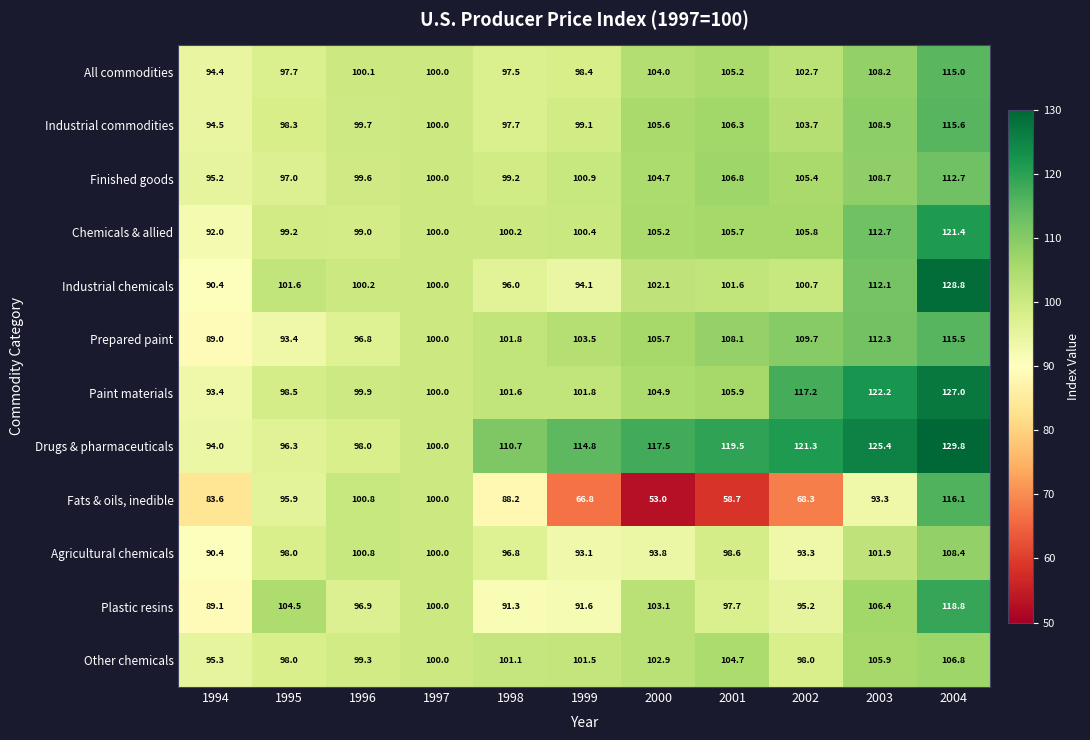

Which series changed the most between 2000 and 2001?

Fats & oils, inedible